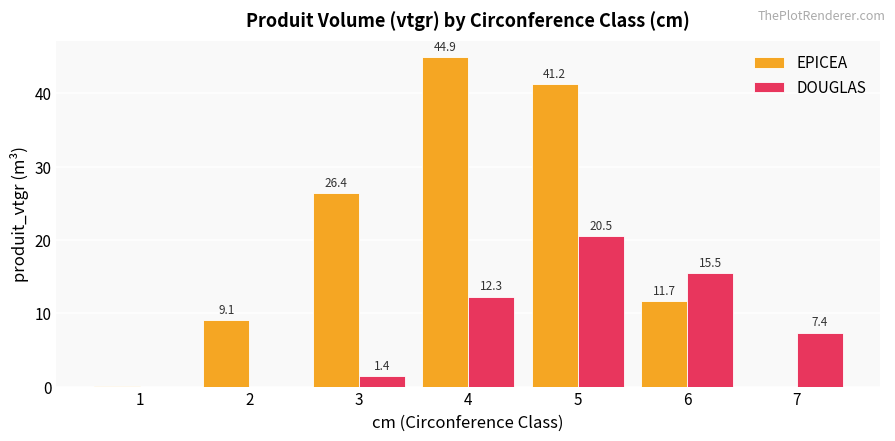

Read the DOUGLAS value at 3.

1.4